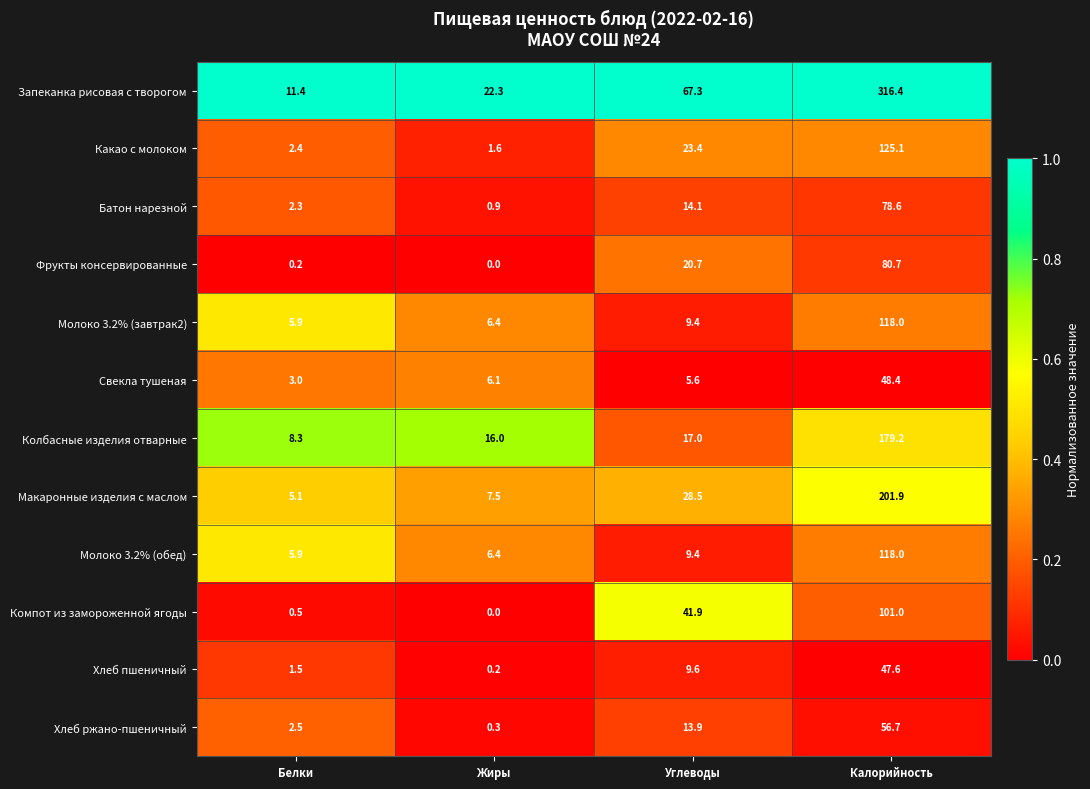

List the labels in order of Свекла тушеная value, largest first.

Калорийность, Жиры, Углеводы, Белки